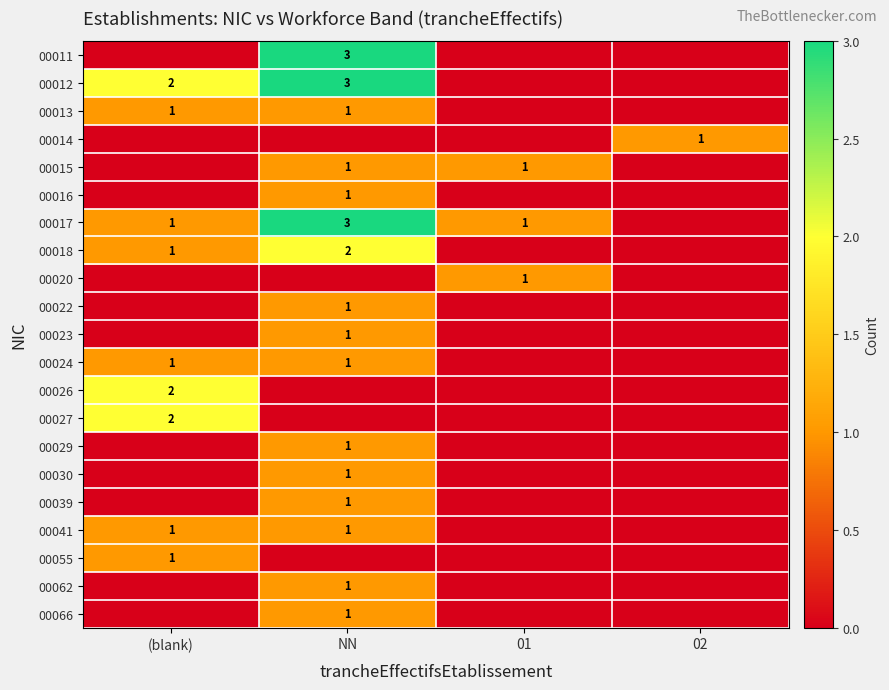

True or false: 00017 has a value of 1 at NN.

False